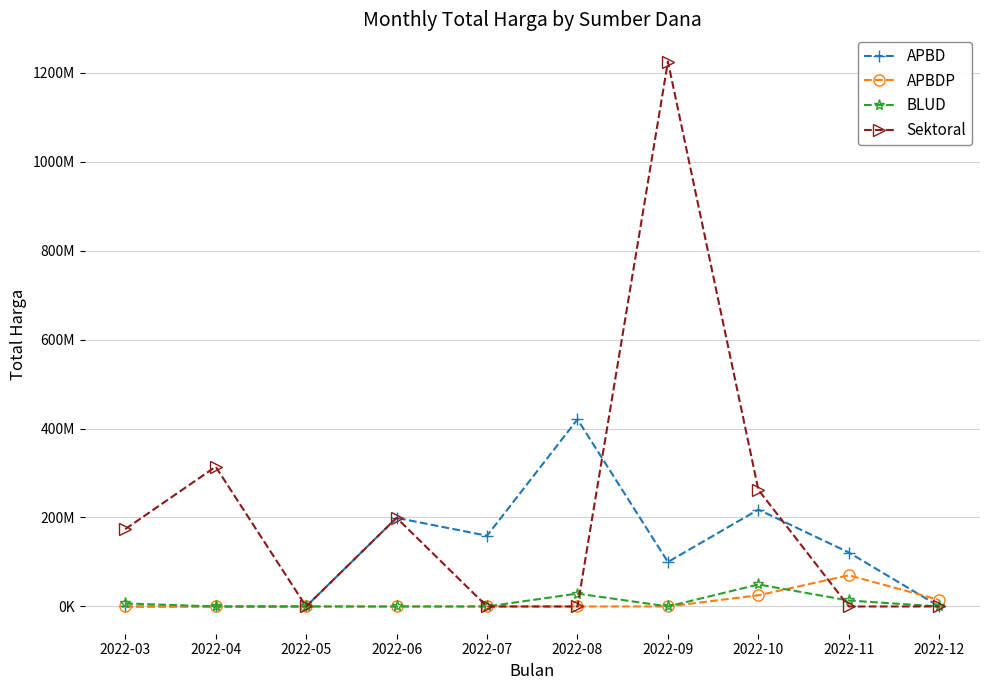

Where is the first local maximum for Sektoral?

2022-04